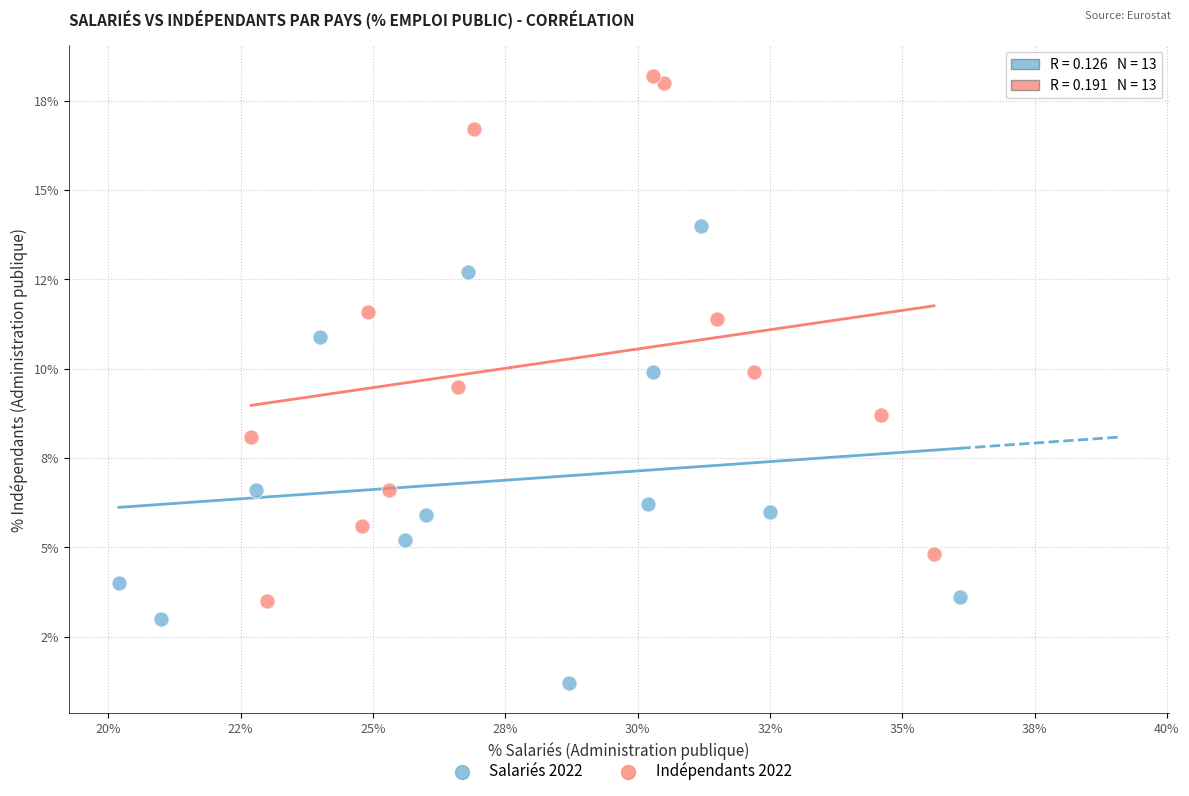

Which series reaches the minimum Y coordinate?

Salariés 2022